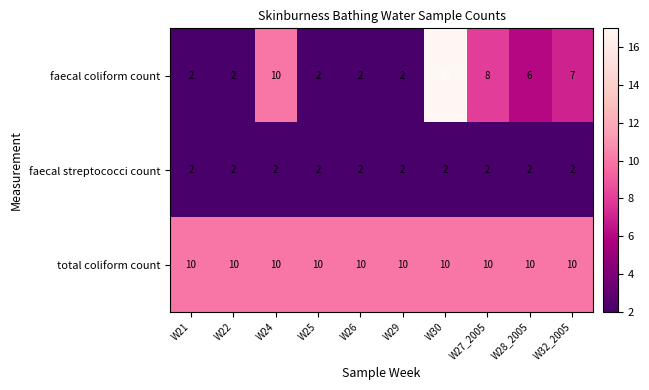

Count the number of categories in the chart.

10